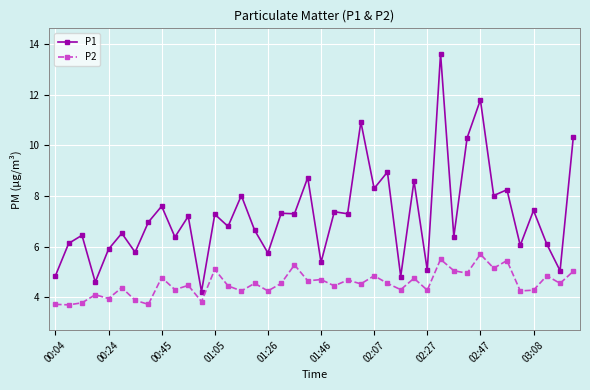

What is the sum of all P1 values?

290.6